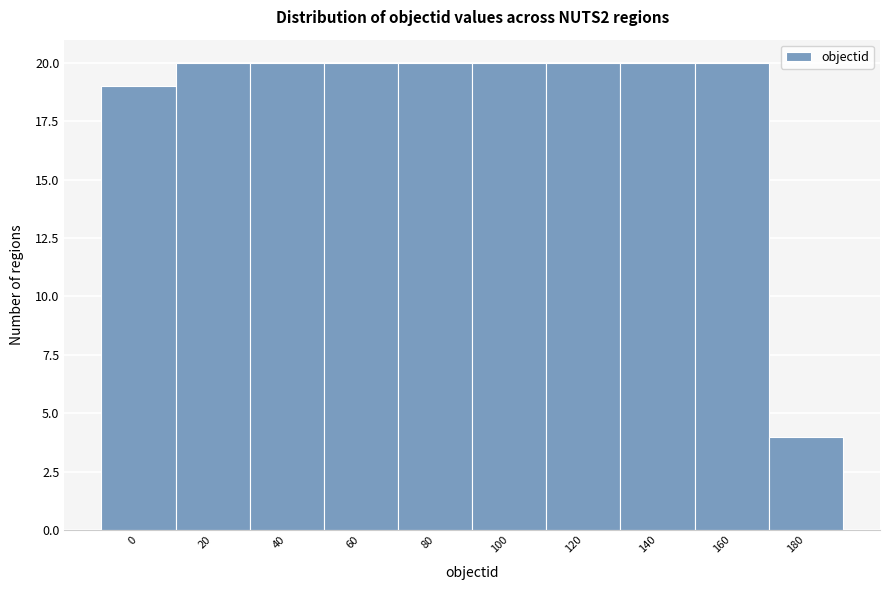

Reading left to right, transcribe all the data shown in this chart.

0=19	20=20	40=20	60=20	80=20	100=20	120=20	140=20	160=20	180=4